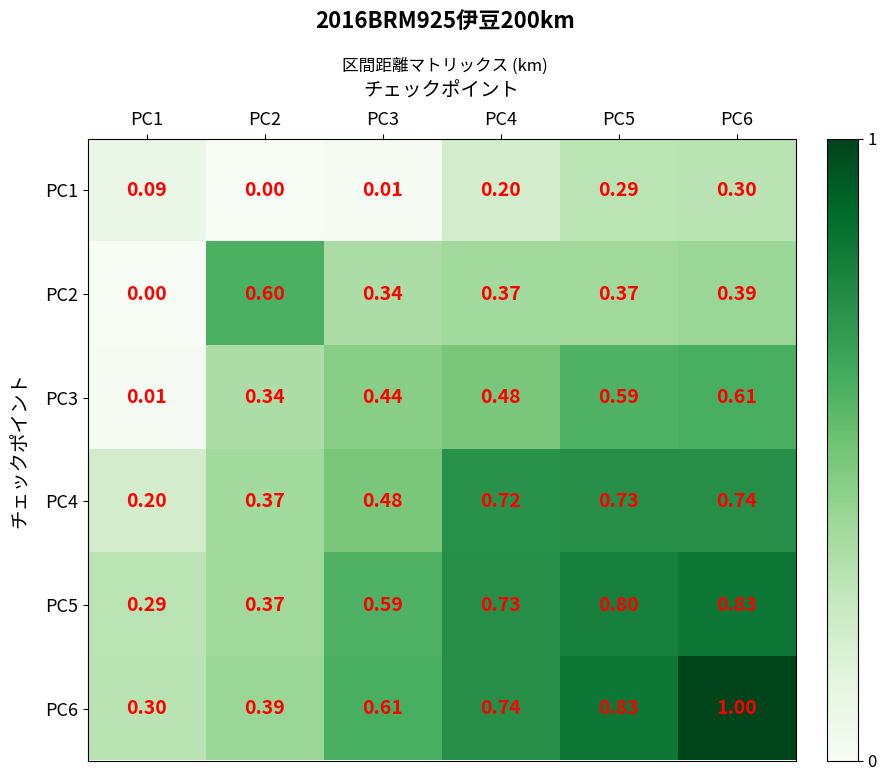

Rank the series by their maximum value, from lowest to highest.

PC1, PC2, PC3, PC4, PC5, PC6